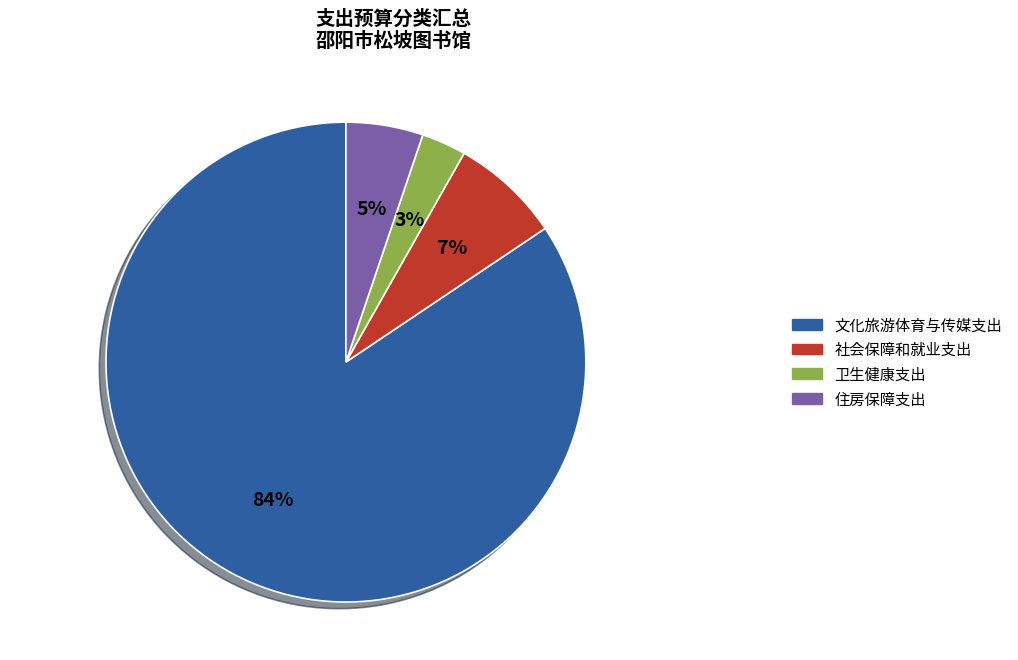

To the nearest percent, what is the difference between the 卫生健康支出 and 社会保障和就业支出 slice percentages?

4%